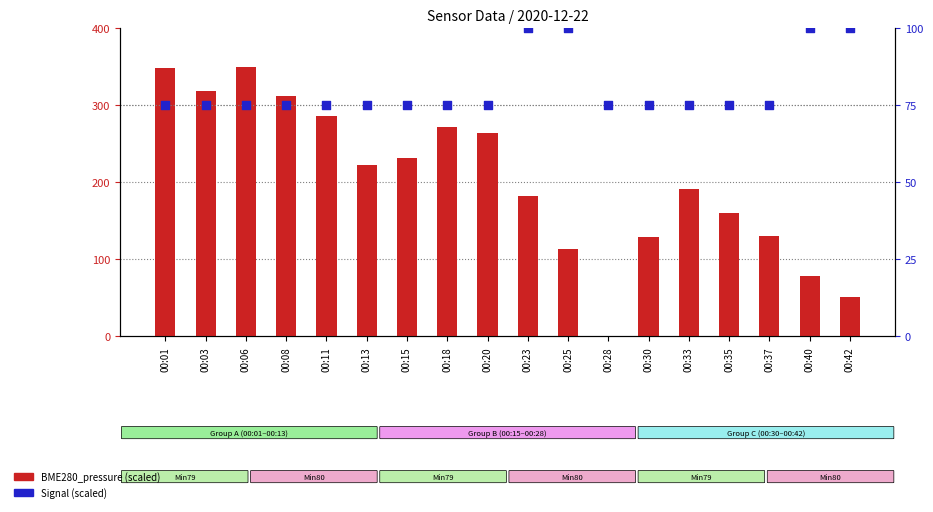

Which series has the largest total across all categories?

BME280_pressure (scaled)